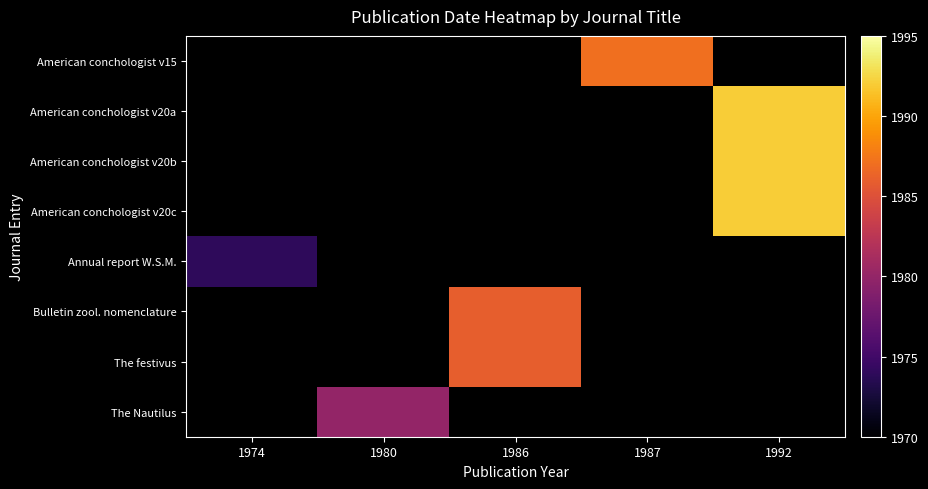

Between 1986 and 1987, which series saw the biggest shift?

American conchologist v15